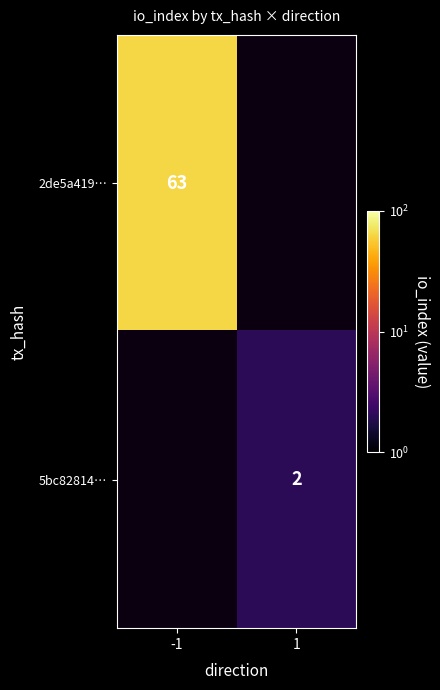

The 5bc82814… series shows 3 at 1. True or false?

False